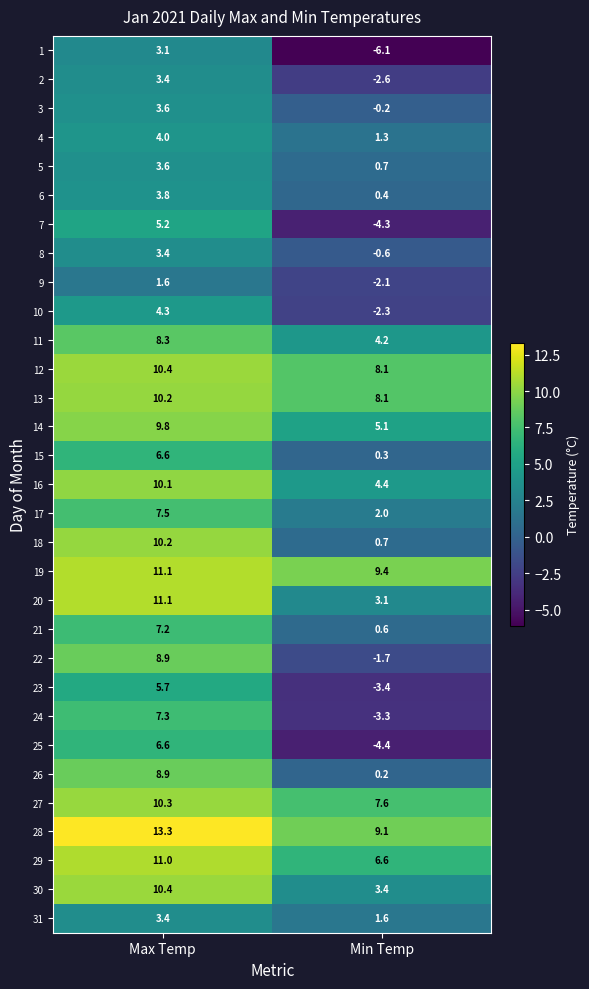

What is the total value across all series at Max Temp?

224.3